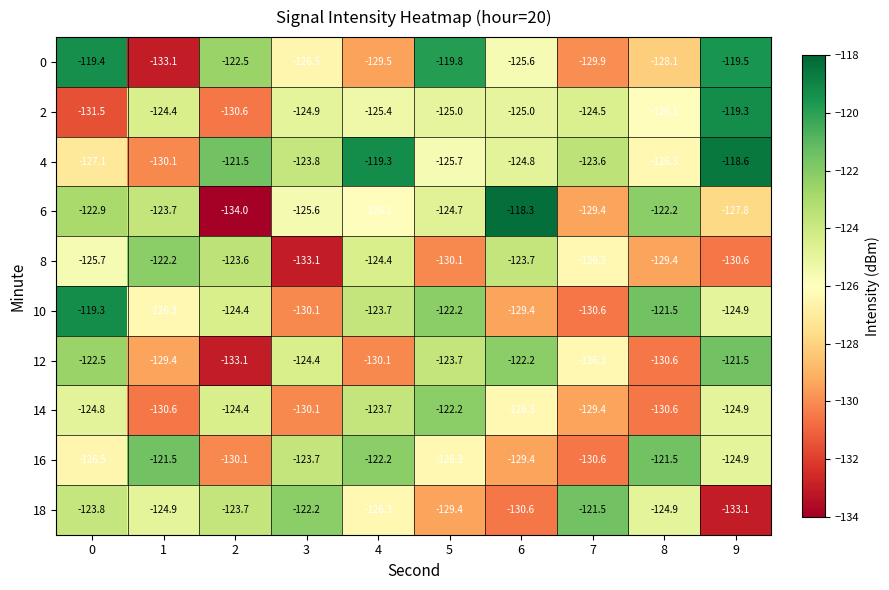

What is the spread (max minus min) of values at 4?

10.8